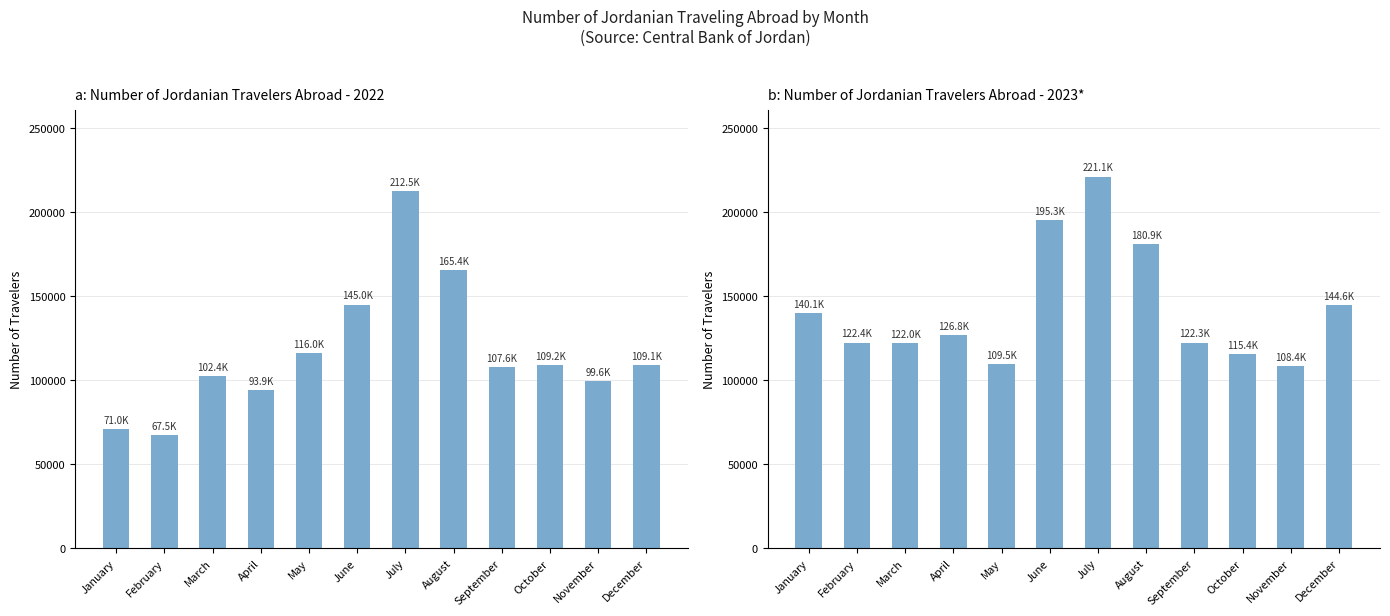

What is the value of the 4th bar from the left?

126817.0